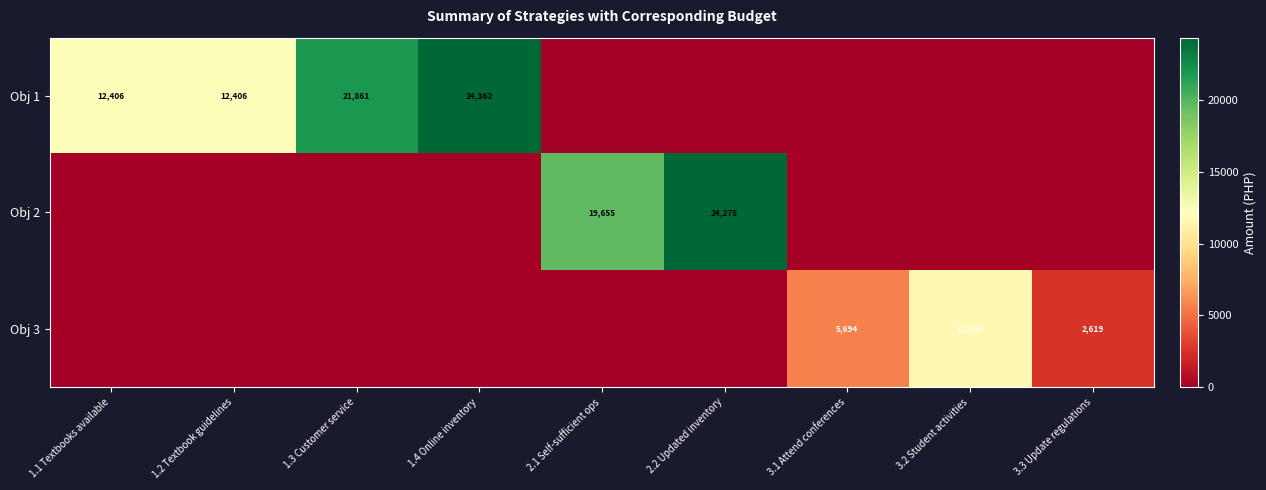

The Obj 1 series shows 24362 at 1.4 Online inventory. True or false?

True